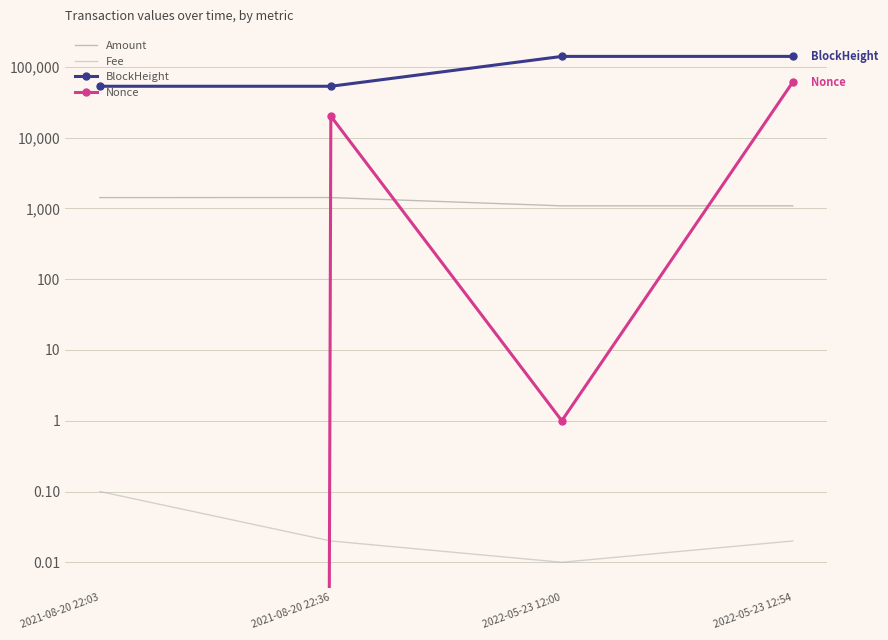

At how many categories does at least one series exceed 86071?

2